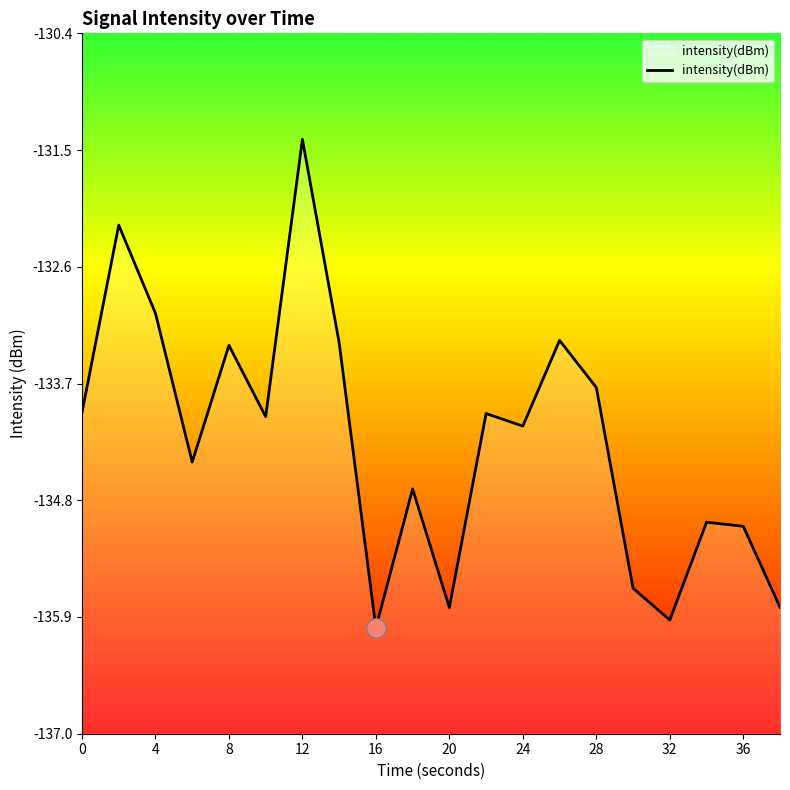

What is the difference between the maximum and second lowest values?

4.5